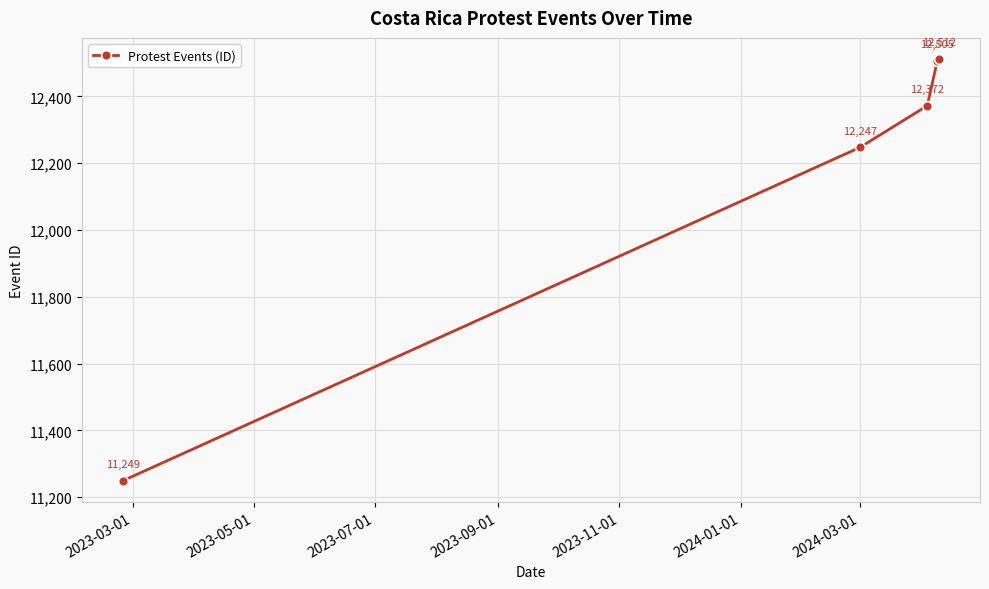

What is the difference between the maximum and minimum values?

1263